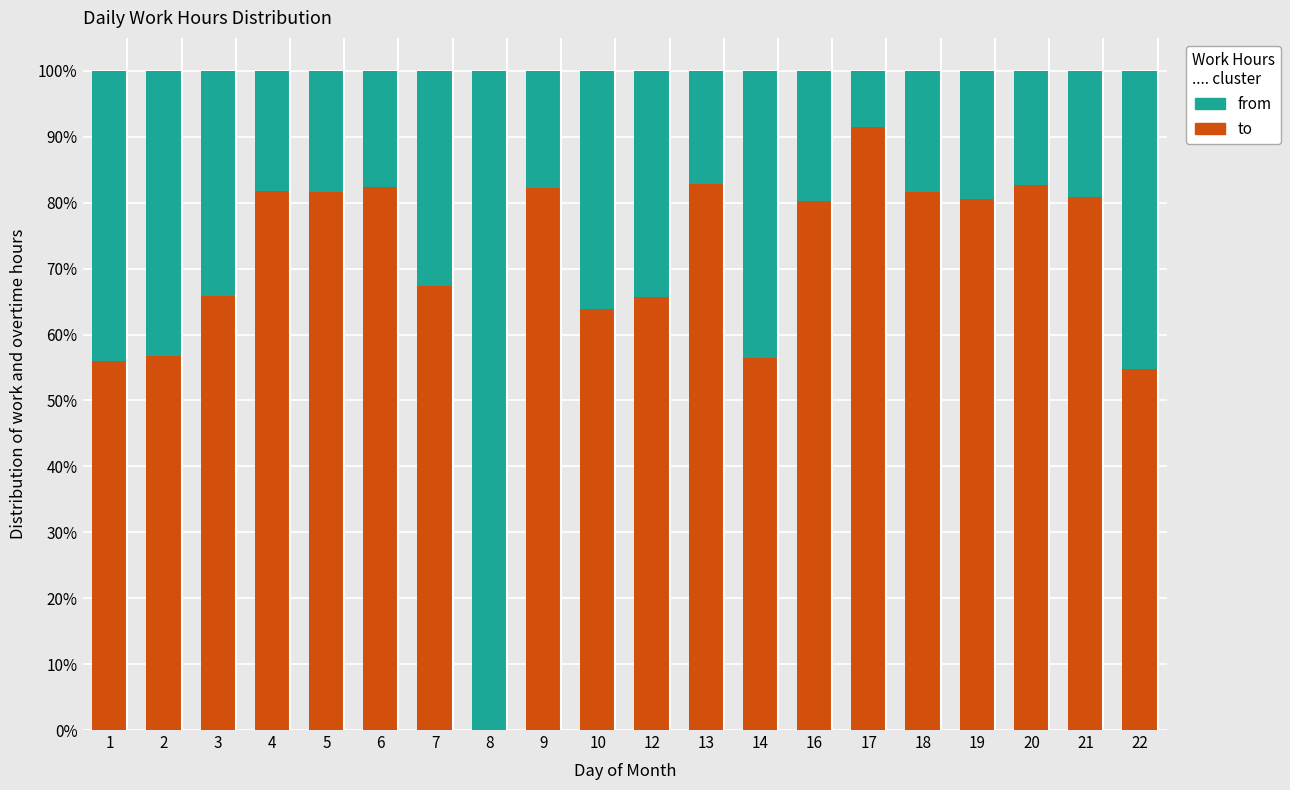

Which series has the largest total across all categories?

to